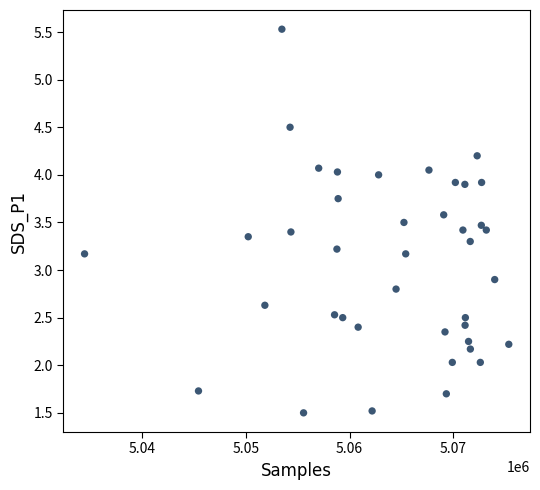

What is the range of X values (max minus min)?

40933.0